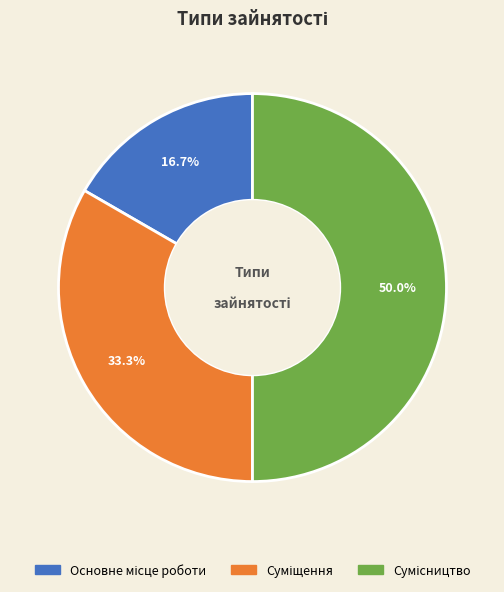

Is Сумісництво the majority of the pie?

No